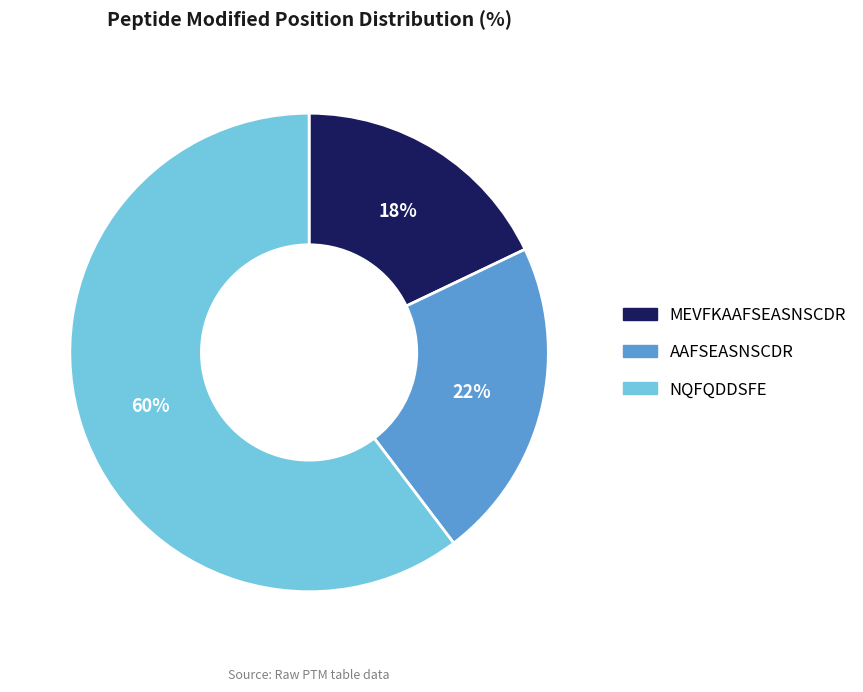

Count the number of slices in the pie.

3